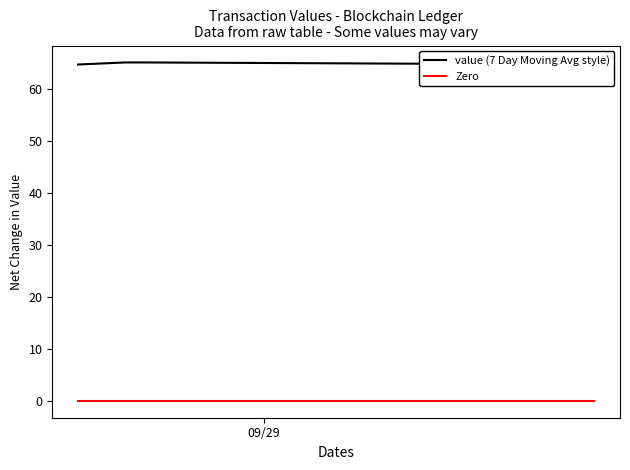

True or false: Zero and value (7 Day Moving Avg style) cross at least once.

False